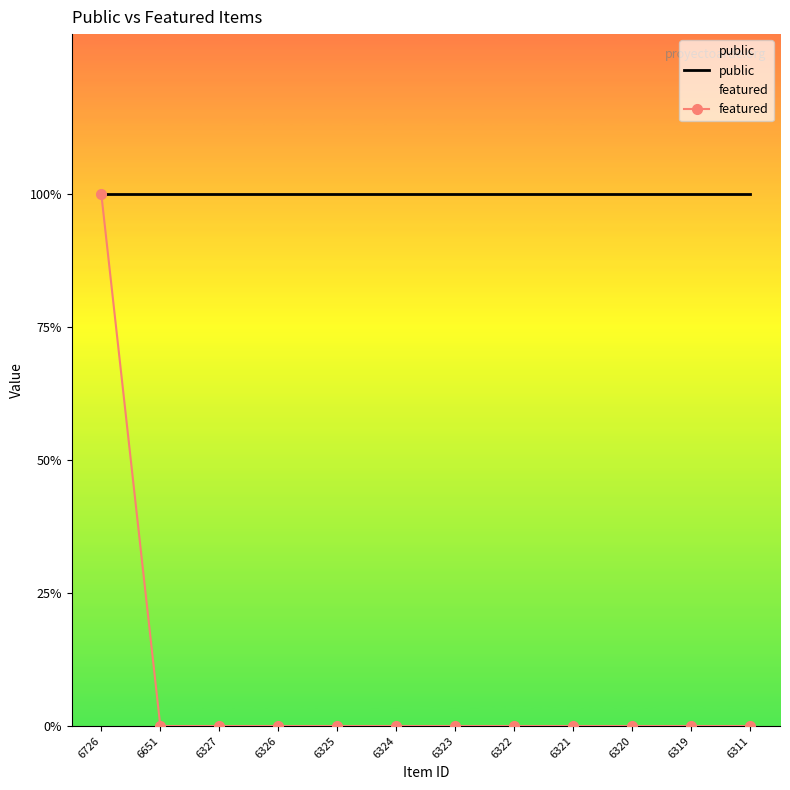

What are all the series names shown in the legend?

public, featured